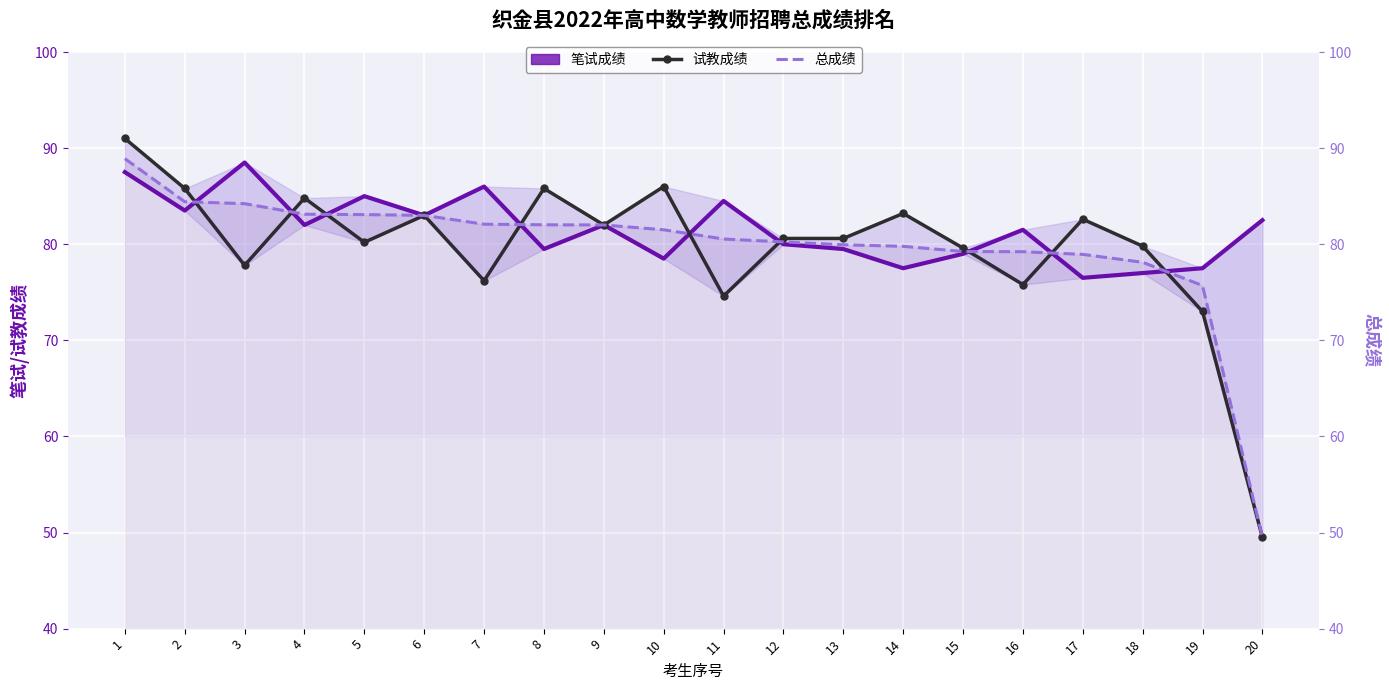

What is the difference between the 总成绩 values at 3 and 10?

2.7